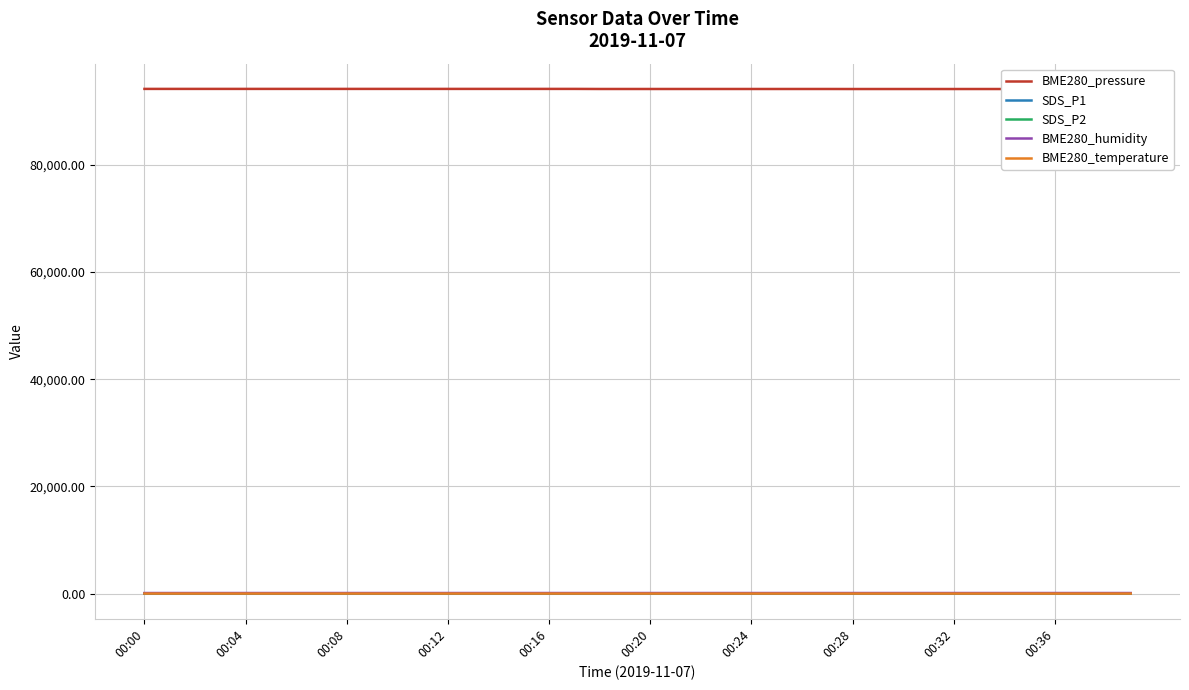

At which category is the sum across all series the highest?

00:28